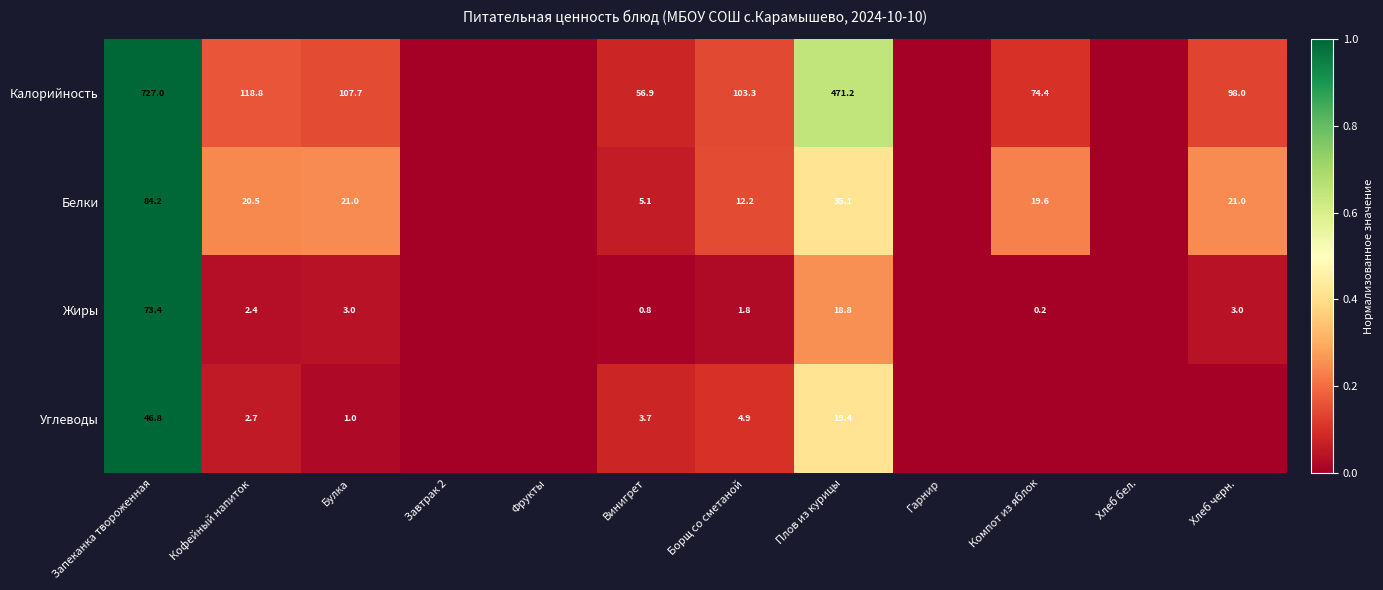

At which category does the chart reach its minimum across all series?

Завтрак 2